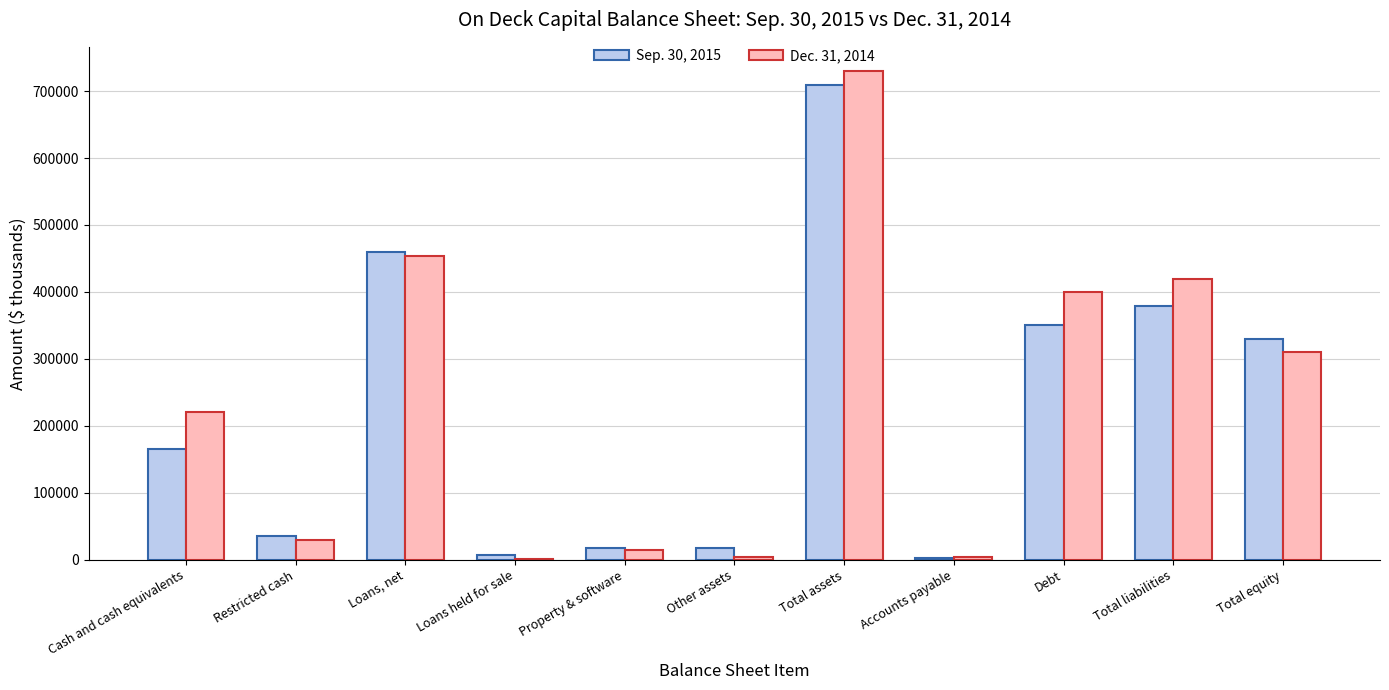

Read the Sep. 30, 2015 value at Total equity, to the nearest 50.

329500